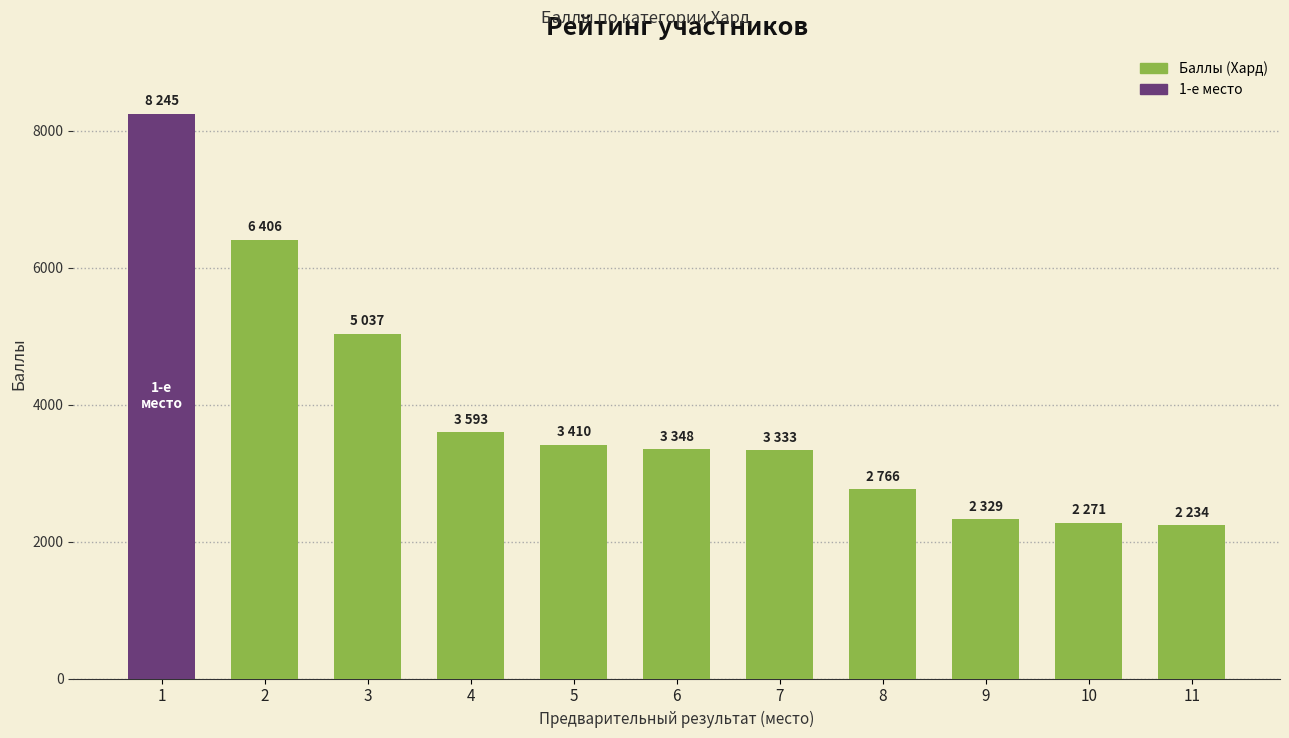

What value does the data have at 9, to the nearest 10?

2330